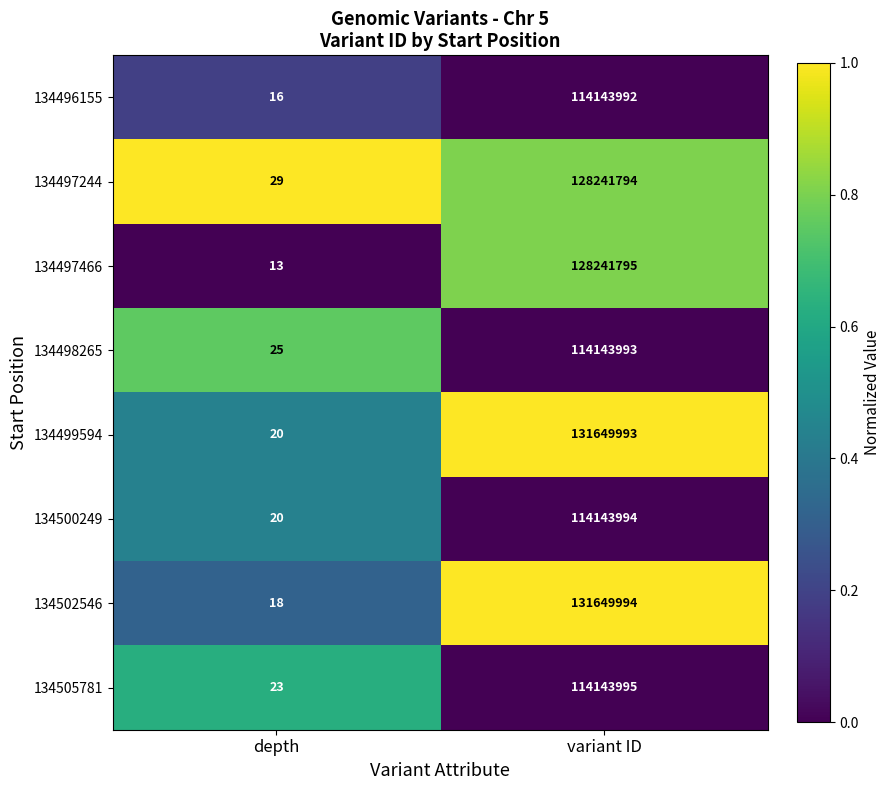

What is the difference between the highest and lowest values at depth?

16